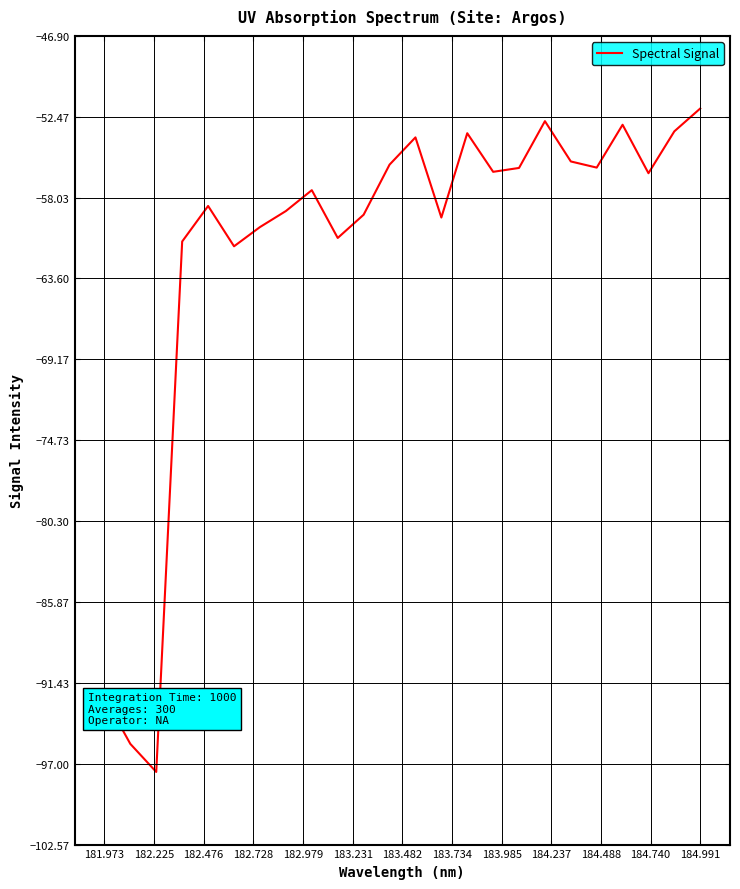

What is the minimum value shown in the chart?

-97.6